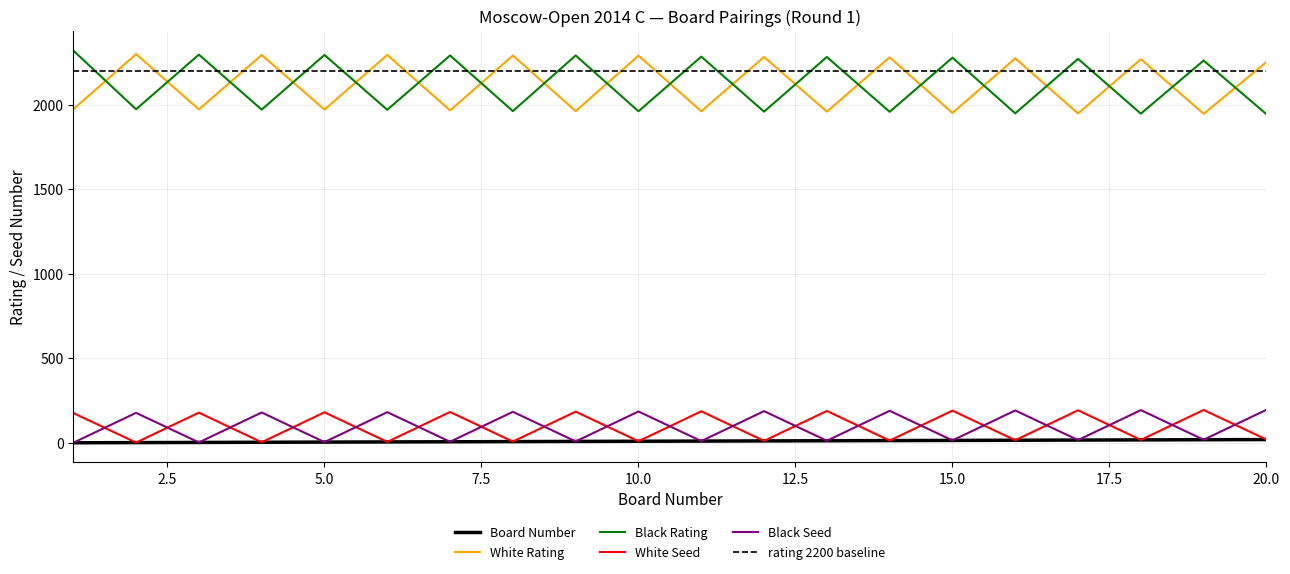

Reading left to right, list all the values displayed in this chart.

Board Number: 1=1	2=2	3=3	4=4	5=5	6=6	7=7	8=8	9=9	10=10	11=11	12=12	13=13	14=14	15=15	16=16	17=17	18=18	19=19	20=20
White Rating: 1=1972	2=2298	3=1971	4=2293	5=1970	6=2293	7=1965	8=2290	9=1961	10=2289	11=1960	12=2281	13=1958	14=2279	15=1950	16=2273	17=1947	18=2268	19=1945	20=2251
Black Rating: 1=2319	2=1972	3=2295	4=1970	5=2293	6=1969	7=2290	8=1961	9=2290	10=1960	11=2283	12=1958	13=2281	14=1957	15=2277	16=1948	17=2270	18=1946	19=2260	20=1943
White Seed: 1=177	2=2	3=179	4=4	5=181	6=6	7=183	8=8	9=185	10=10	11=187	12=12	13=189	14=14	15=191	16=16	17=193	18=18	19=195	20=20
Black Seed: 1=1	2=178	3=3	4=180	5=5	6=182	7=7	8=184	9=9	10=186	11=11	12=188	13=13	14=190	15=15	16=192	17=17	18=194	19=19	20=196